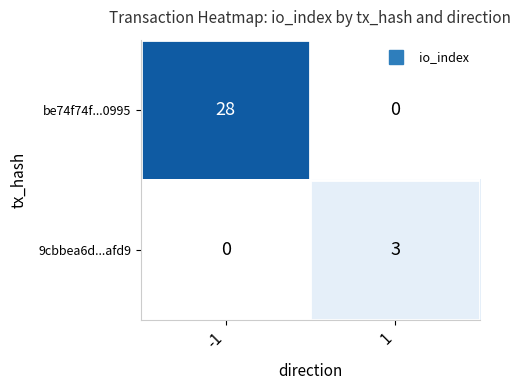

List the series in order of their peak value, lowest first.

9cbbea6d...afd9, be74f74f...0995